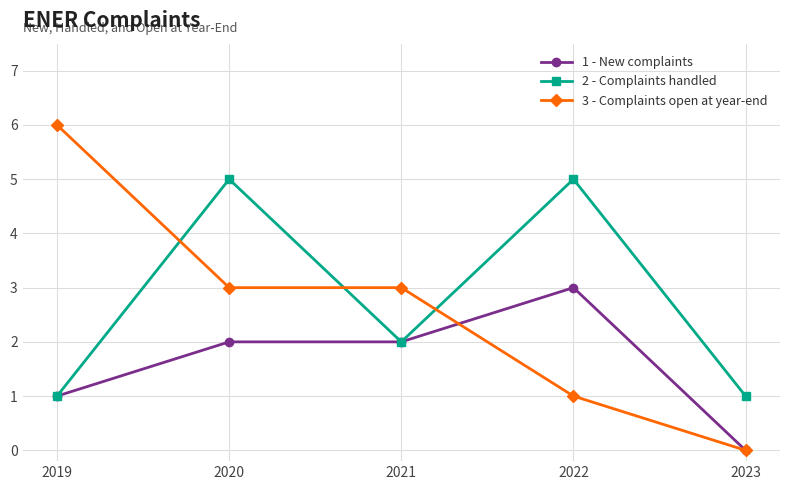

In 2 - Complaints handled, how many points are lower than both neighbors (excluding endpoints)?

1